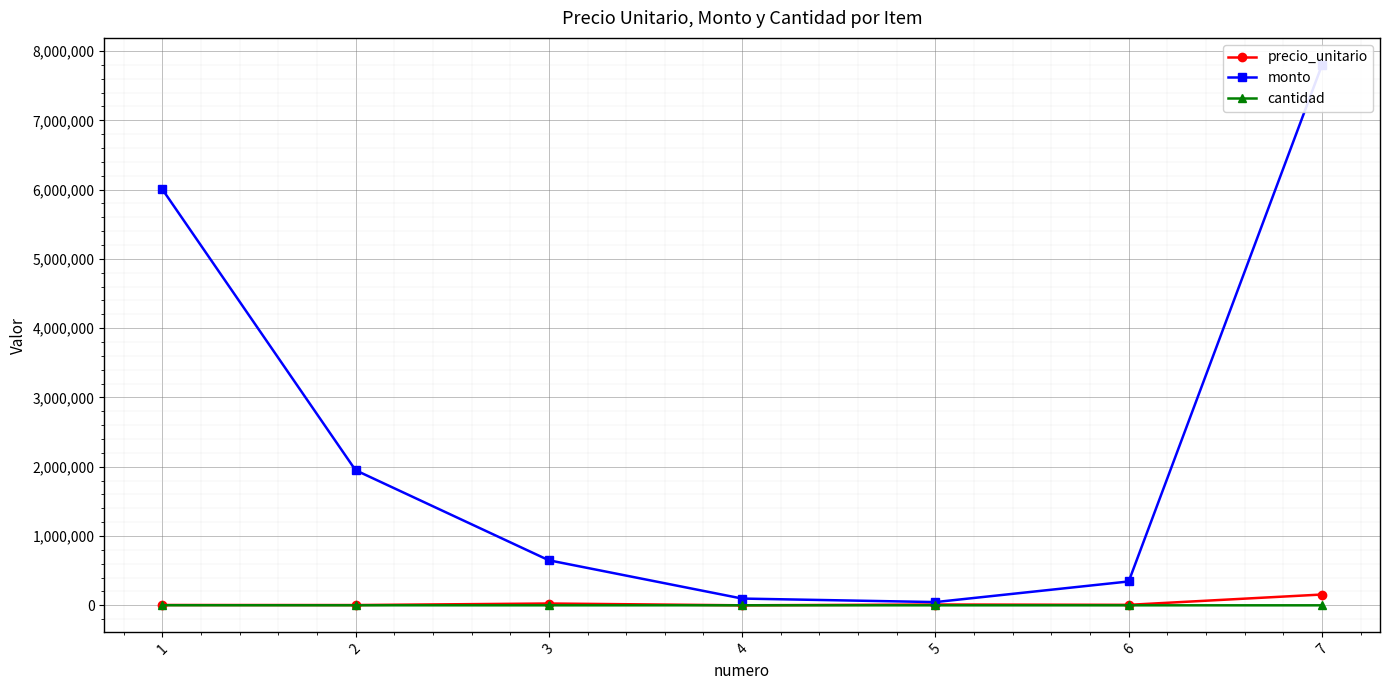

What is the value of the cantidad point at the 5th from the left?

4